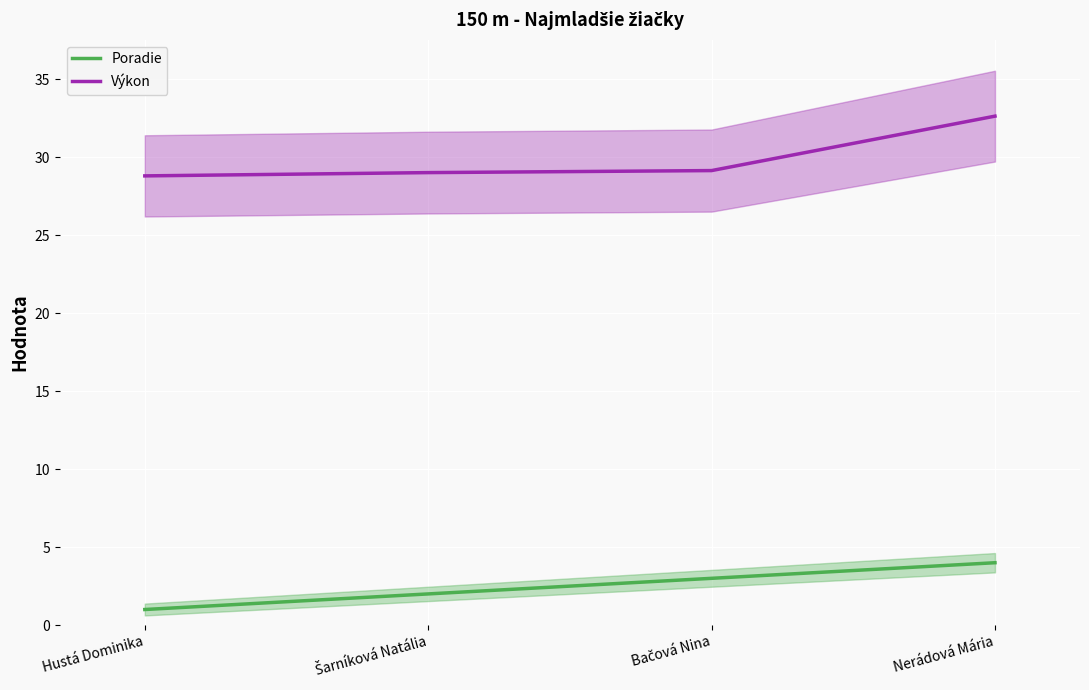

Reading right to left, transcribe all the data shown in this chart.

Poradie: Nerádová Mária=4.0	Bačová Nina=3.0	Šarníková Natália=2.0	Hustá Dominika=1.0
Výkon: Nerádová Mária=32.6	Bačová Nina=29.1	Šarníková Natália=29.0	Hustá Dominika=28.8